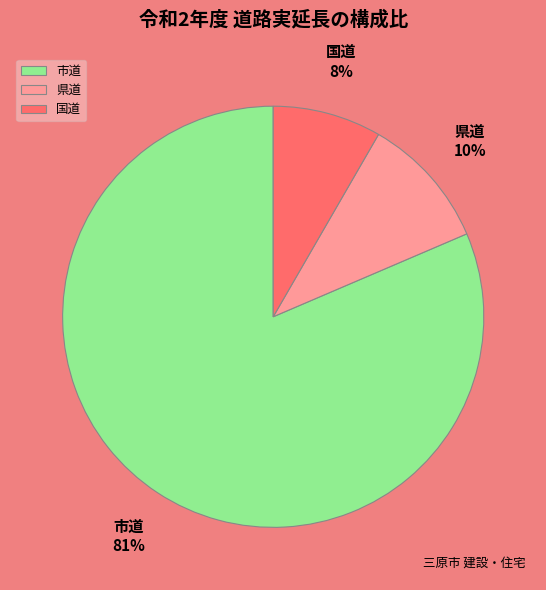

Rank the categories by value from highest to lowest.

市道, 県道, 国道